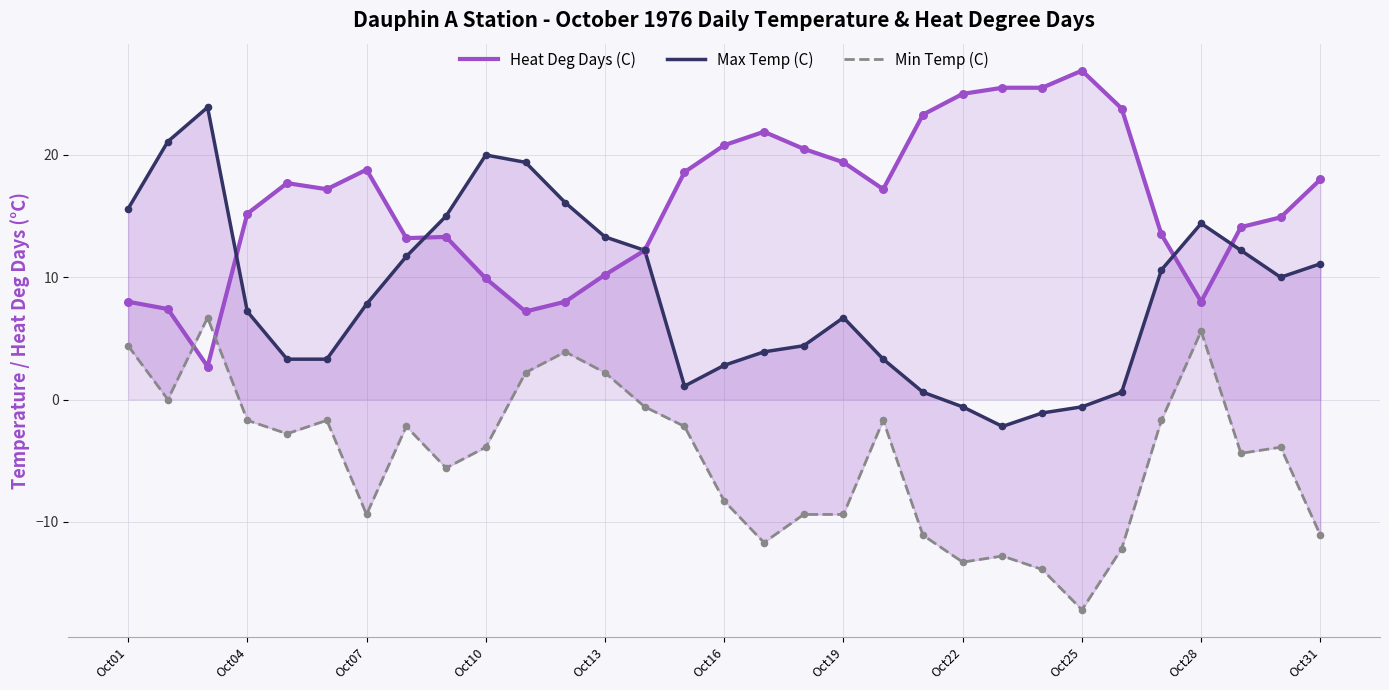

Is it true that Heat Deg Days (C) equals 20.8 at Oct16?

True